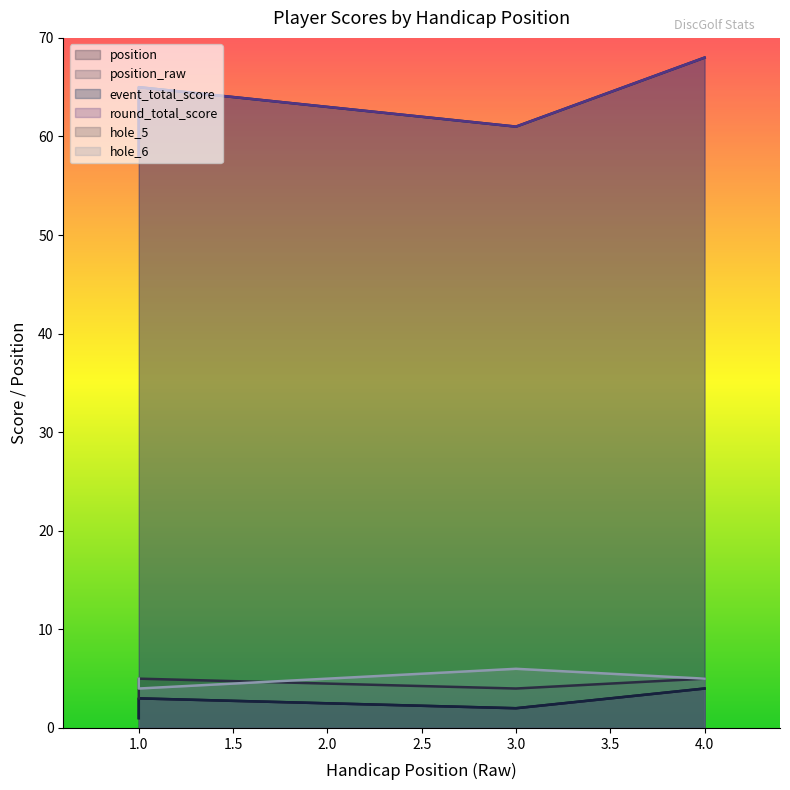

What is the total value across all series at 3?

136